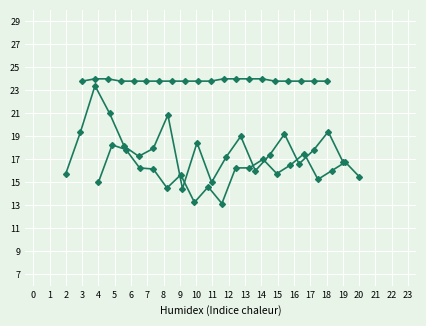

True or false: SDS_P1 and SDS_P2 cross at least once.

True